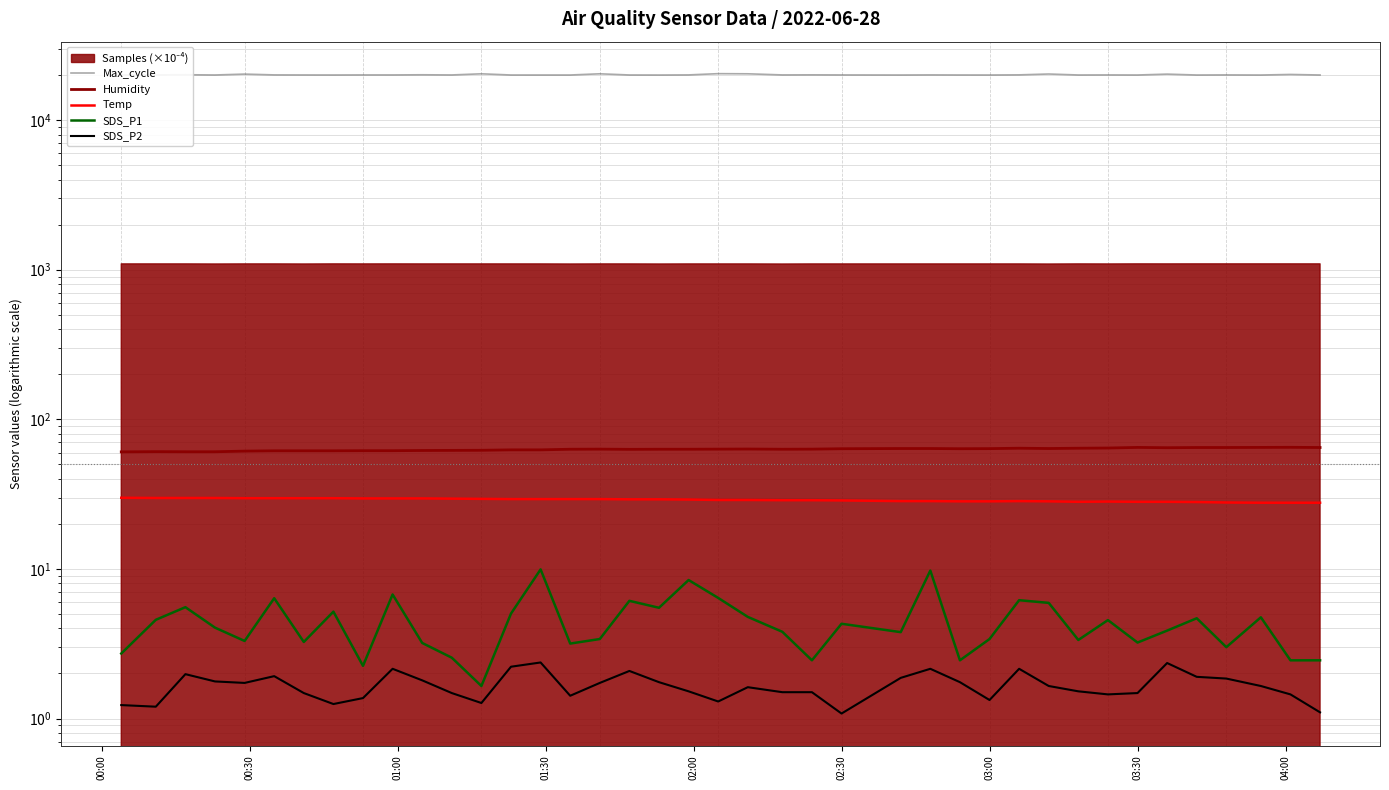

True or false: SDS_P2 and Temp cross at least once.

False